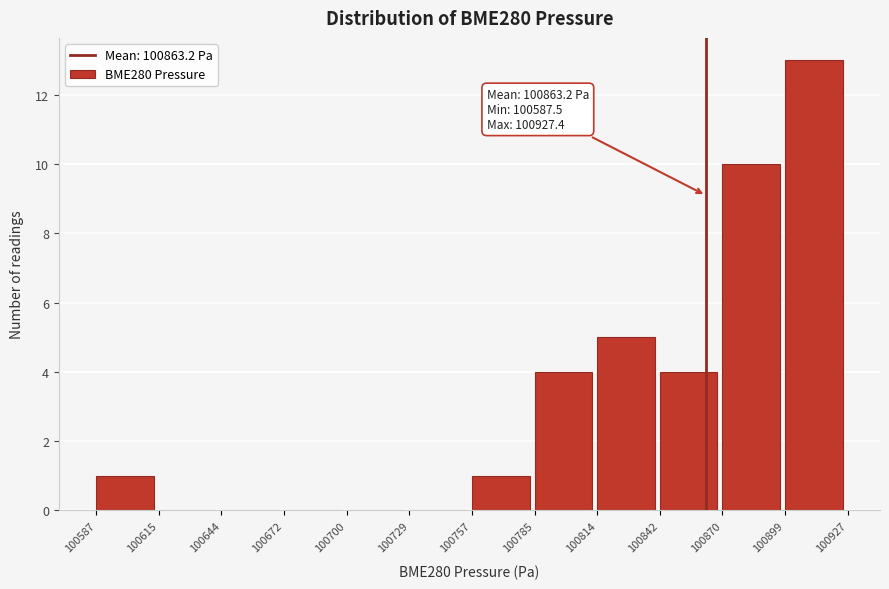

Over which range of the x-axis is the bar tallest?

100899 to 100927